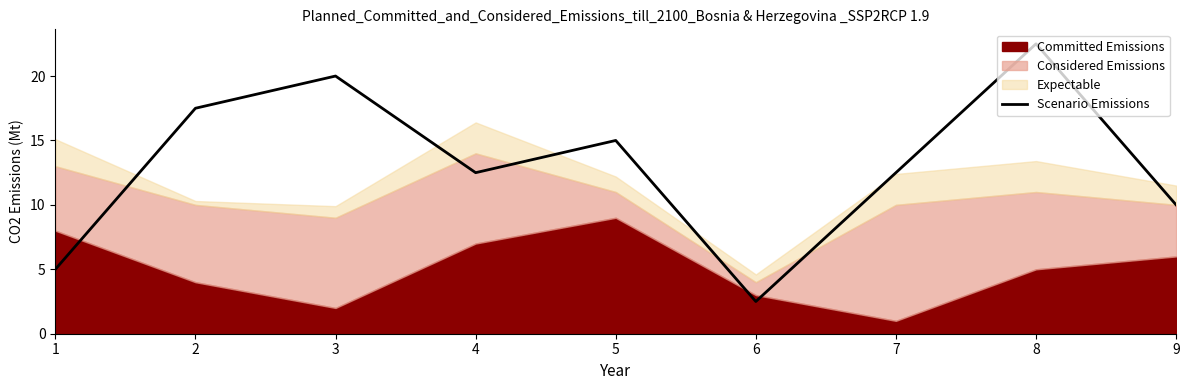

Reading left to right, extract all data points from this chart.

5.0	17.5	20.0	12.5	15.0	2.5	12.5	22.5	10.0